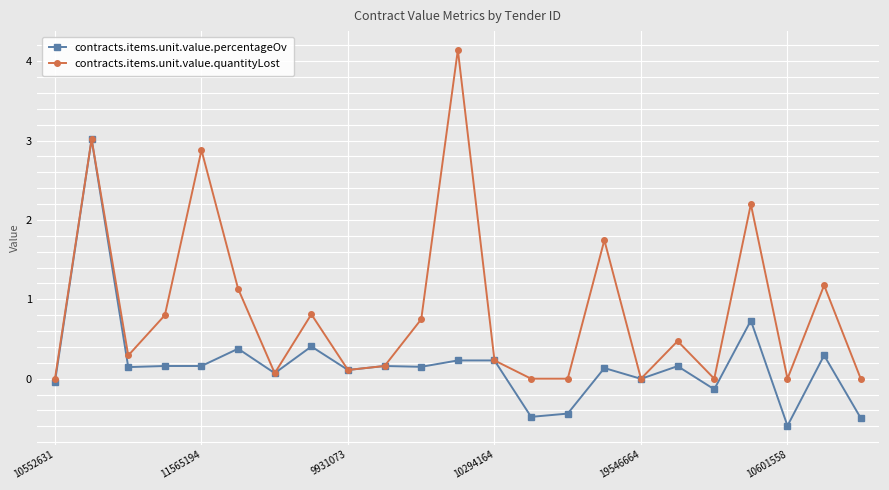

What is the average value of the contracts.items.unit.value.quantityLost series?

0.9